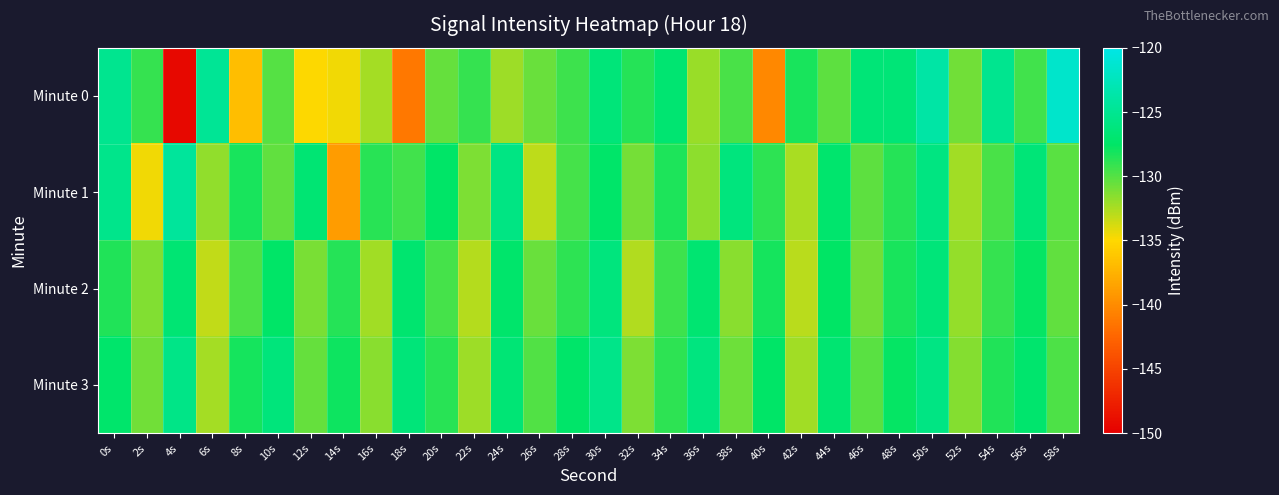

Reading right to left, what are all the values shown in this chart?

Minute 0: 58s=-121.6	56s=-129.5	54s=-125.0	52s=-130.8	50s=-123.8	48s=-126.5	46s=-126.5	44s=-130.3	42s=-128.2	40s=-140.3	38s=-129.6	36s=-132.0	34s=-126.8	32s=-128.6	30s=-126.4	28s=-129.3	26s=-130.6	24s=-132.1	22s=-129.1	20s=-130.5	18s=-141.3	16s=-132.4	14s=-134.6	12s=-134.9	10s=-130.0	8s=-136.6	6s=-124.7	4s=-149.3	2s=-129.0	0s=-125.1
Minute 1: 58s=-130.1	56s=-126.5	54s=-129.7	52s=-132.2	50s=-125.9	48s=-128.6	46s=-130.3	44s=-127.1	42s=-132.5	40s=-128.8	38s=-126.2	36s=-131.7	34s=-128.4	32s=-130.9	30s=-127.3	28s=-129.6	26s=-133.1	24s=-125.8	22s=-131.2	20s=-127.5	18s=-129.4	16s=-128.7	14s=-138.9	12s=-126.8	10s=-130.4	8s=-128.3	6s=-131.8	4s=-124.4	2s=-134.6	0s=-125.3
Minute 2: 58s=-130.4	56s=-127.7	54s=-129.1	52s=-131.9	50s=-126.4	48s=-128.3	46s=-130.8	44s=-127.6	42s=-132.9	40s=-128.2	38s=-131.5	36s=-126.8	34s=-129.3	32s=-132.7	30s=-126.1	28s=-128.9	26s=-130.6	24s=-127.2	22s=-132.8	20s=-129.5	18s=-127.0	16s=-132.3	14s=-128.6	12s=-131.1	10s=-127.4	8s=-129.8	6s=-133.2	4s=-126.7	2s=-131.3	0s=-128.5
Minute 3: 58s=-129.8	56s=-127.1	54s=-128.5	52s=-131.4	50s=-125.8	48s=-127.7	46s=-130.1	44s=-126.9	42s=-132.2	40s=-127.5	38s=-130.7	36s=-126.0	34s=-128.8	32s=-131.2	30s=-125.5	28s=-127.3	26s=-129.9	24s=-126.6	22s=-132.1	20s=-128.7	18s=-126.4	16s=-131.6	14s=-127.9	12s=-130.5	10s=-126.3	8s=-128.1	6s=-132.4	4s=-125.6	2s=-130.8	0s=-127.2